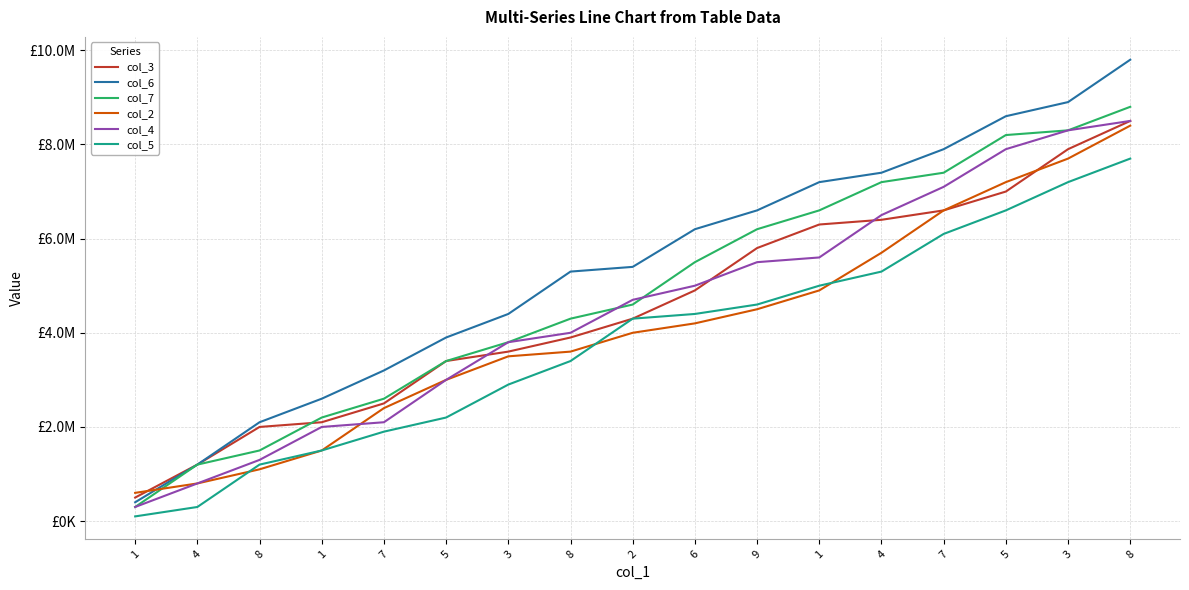

Does the chart have visible grid lines?

Yes